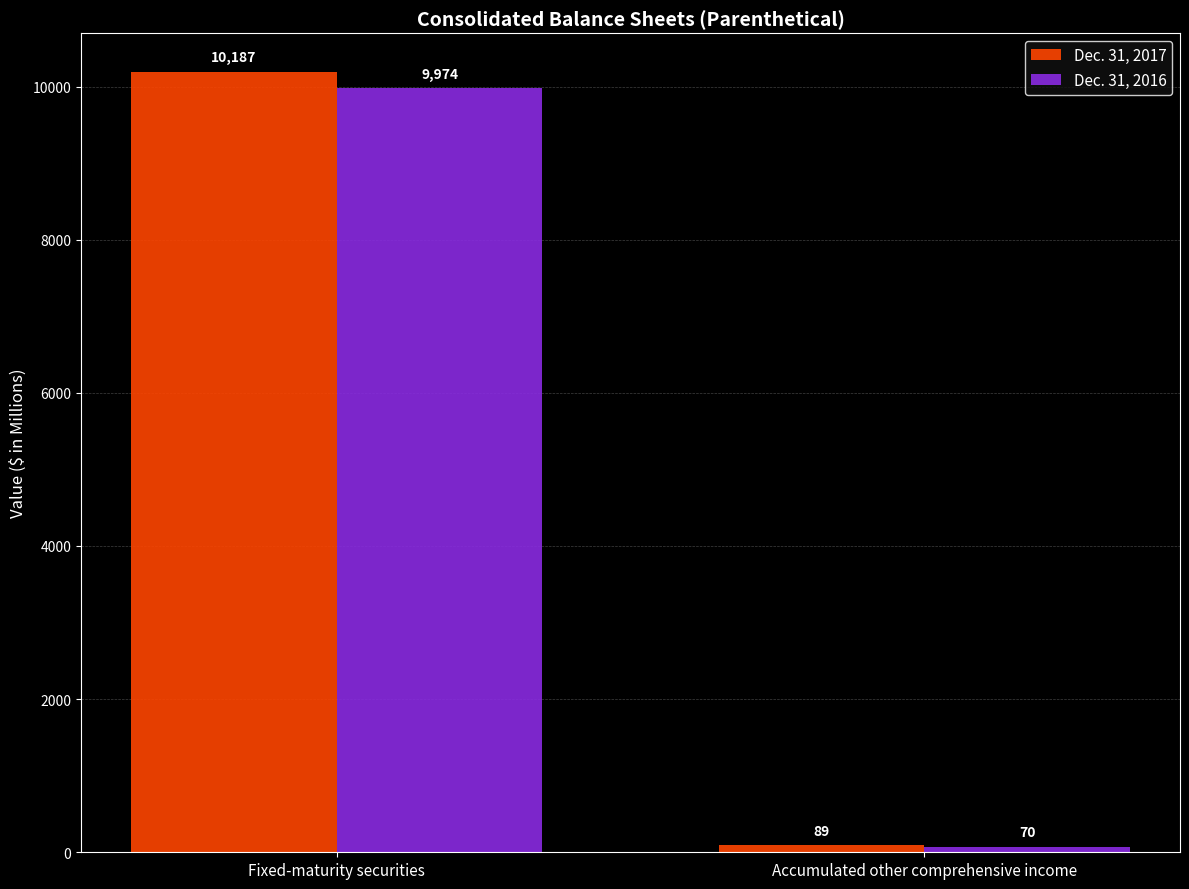

Is the value of Dec. 31, 2016 at Fixed-maturity securities greater than the value of Dec. 31, 2017 at Accumulated other comprehensive income?

Yes